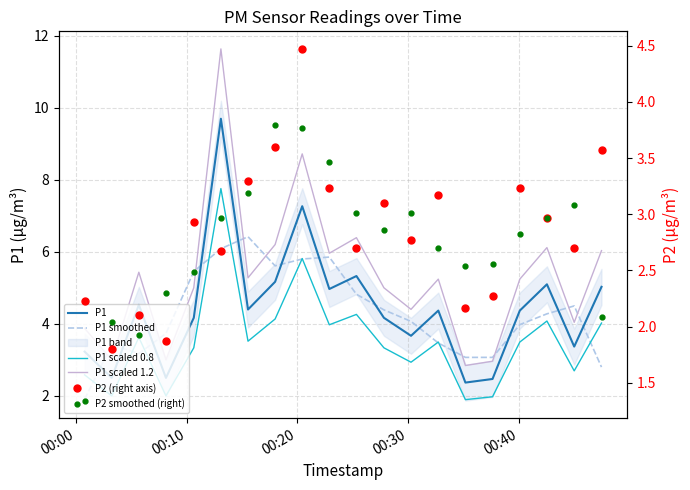

Reading left to right, transcribe all the data shown in this chart.

P1: 3.2	2.5	4.5	2.5	4.2	9.7	4.4	5.2	7.3	5.0	5.3	4.2	3.7	4.4	2.4	2.5	4.4	5.1	3.4	5.0
P1 smoothed: 1.9	3.4	3.2	3.7	5.5	6.1	6.4	5.6	5.8	5.9	4.8	4.4	4.1	3.5	3.1	3.1	4.0	4.3	4.5	2.8
P1 scaled 0.8: 2.6	2.0	3.6	2.0	3.3	7.8	3.5	4.1	5.8	4.0	4.3	3.3	2.9	3.5	1.9	2.0	3.5	4.1	2.7	4.0
P1 scaled 1.2: 3.9	3.0	5.4	3.0	5.0	11.6	5.3	6.2	8.7	6.0	6.4	5.0	4.4	5.2	2.8	3.0	5.2	6.1	4.0	6.0
P2 (right axis): 2.2	1.8	2.1	1.9	2.9	2.7	3.3	3.6	4.5	3.2	2.7	3.1	2.8	3.2	2.2	2.3	3.2	3.0	2.7	3.6
P2 smoothed (right): 1.3	2.0	1.9	2.3	2.5	3.0	3.2	3.8	3.8	3.5	3.0	2.9	3.0	2.7	2.5	2.6	2.8	3.0	3.1	2.1